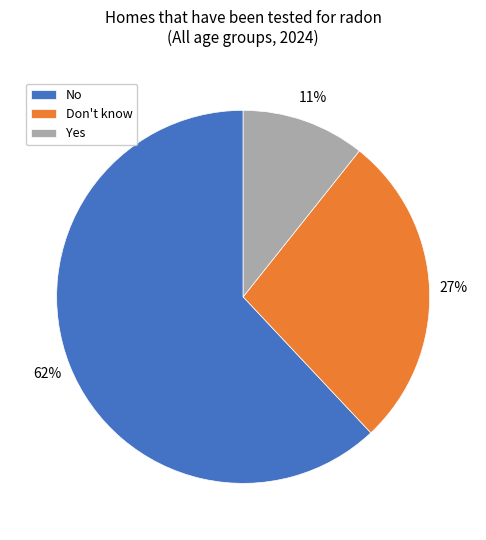

Combined, do No and Yes account for over 50%?

Yes